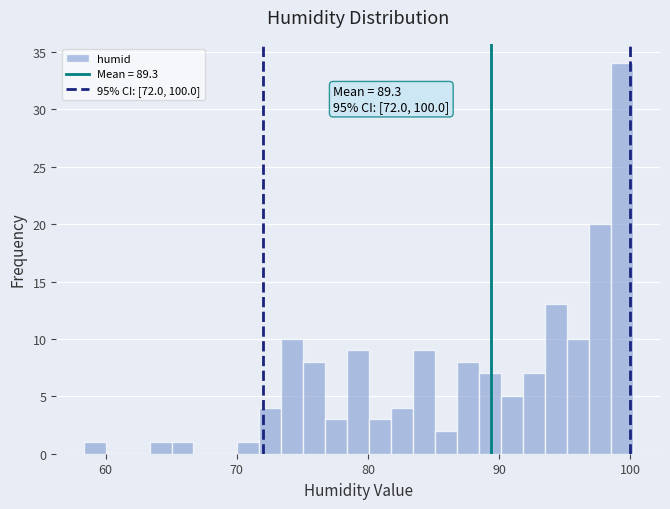

Read against the x-axis, roughly where is the centre of the tallest bar?

99